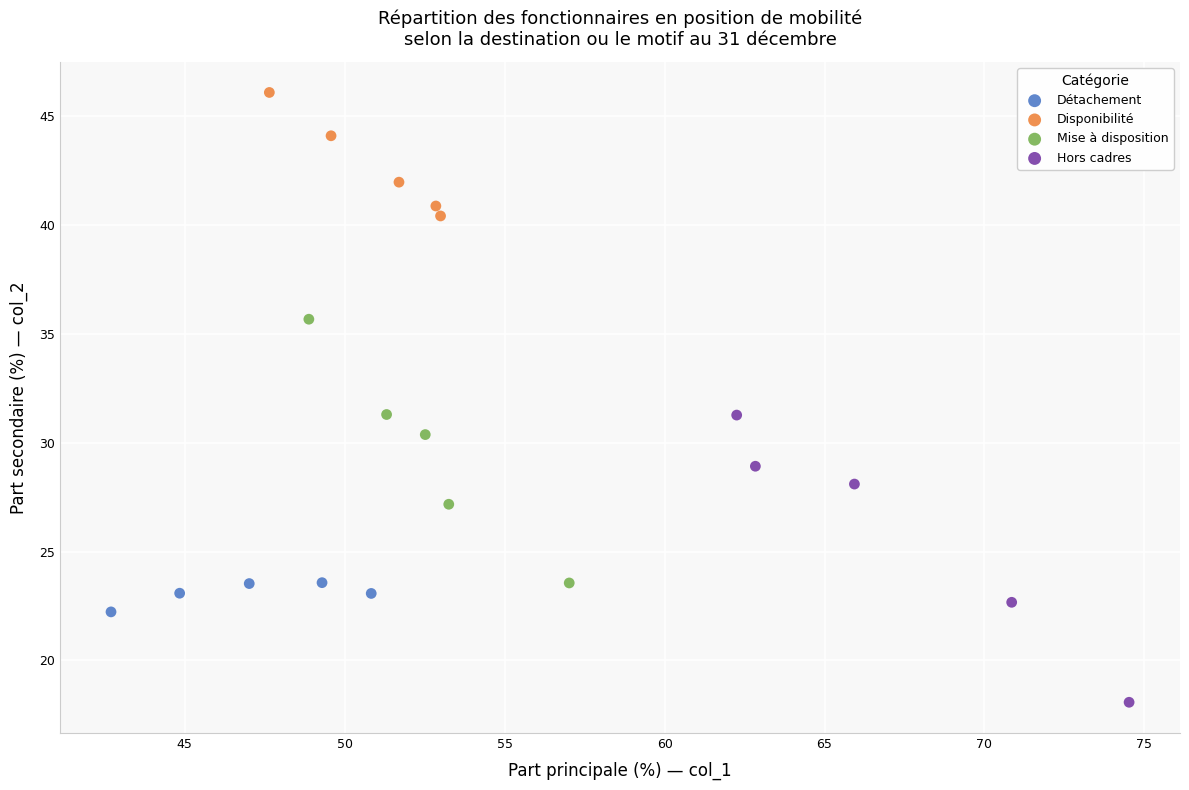

What are all the series names shown in the legend?

Détachement, Disponibilité, Mise à disposition, Hors cadres